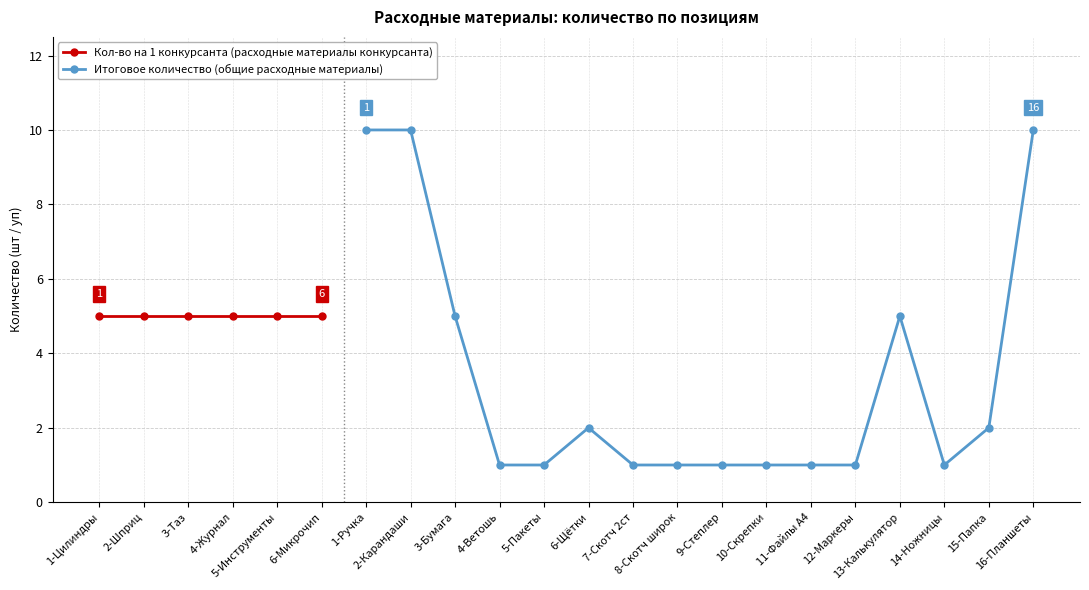

What is the value of the Итоговое количество (общие расходные материалы) point at the 8th from the left?

1